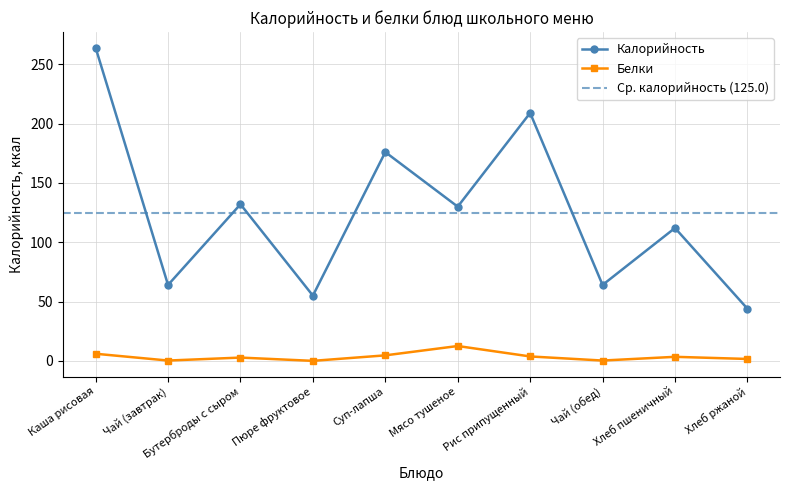

What is the maximum value shown in the chart?

264.0